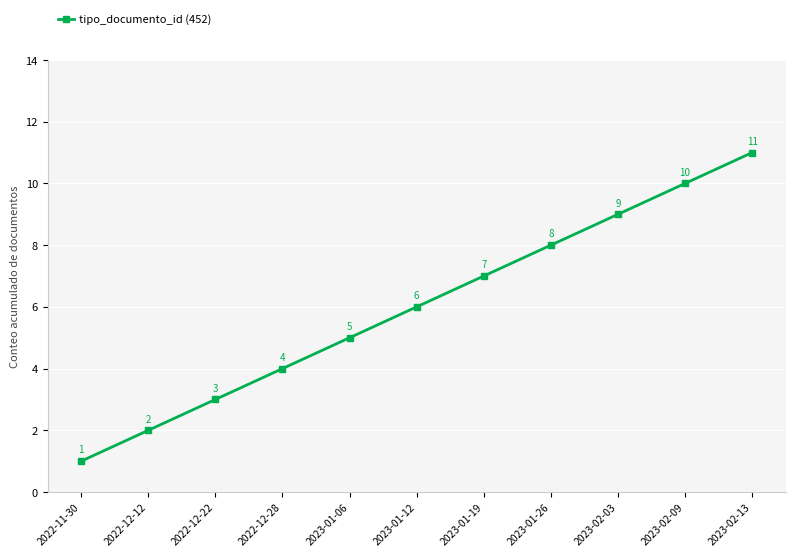

List the labels in order of value, smallest first.

2022-11-30, 2022-12-12, 2022-12-22, 2022-12-28, 2023-01-06, 2023-01-12, 2023-01-19, 2023-01-26, 2023-02-03, 2023-02-09, 2023-02-13